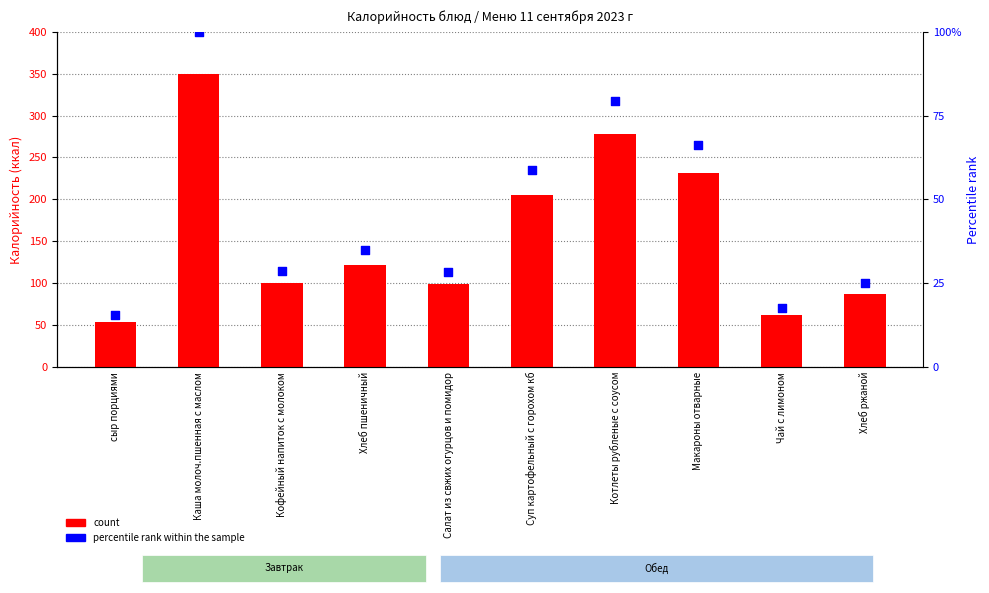

Which series has the largest total across all categories?

count